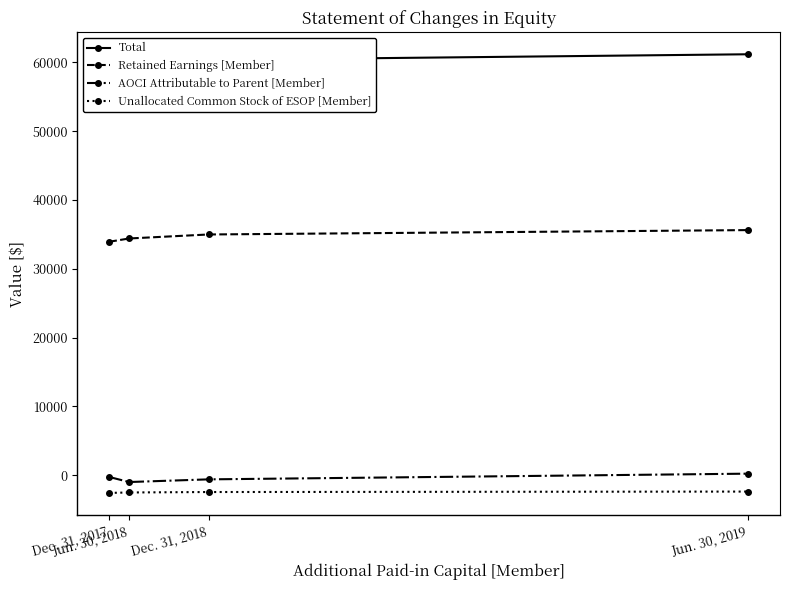

What is the minimum value shown in the chart?

-2563